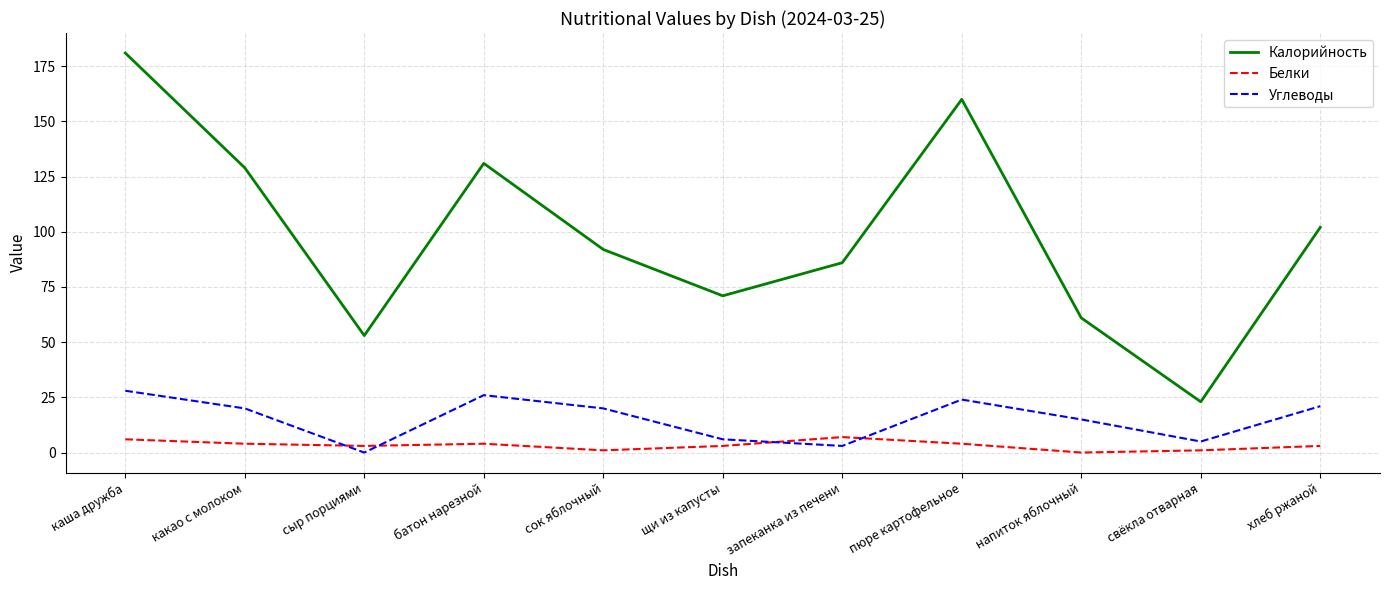

True or false: Углеводы and Калорийность intersect in this chart.

False